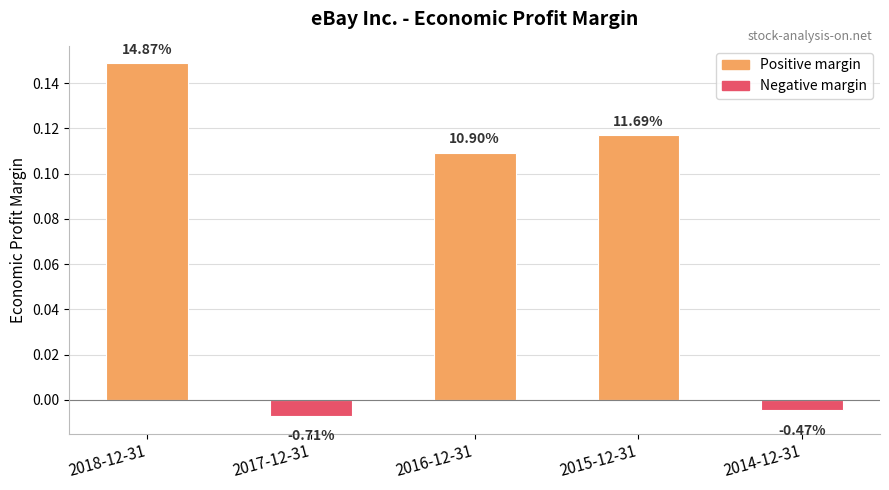

Between 2014-12-31 and 2015-12-31, which is larger?

2015-12-31